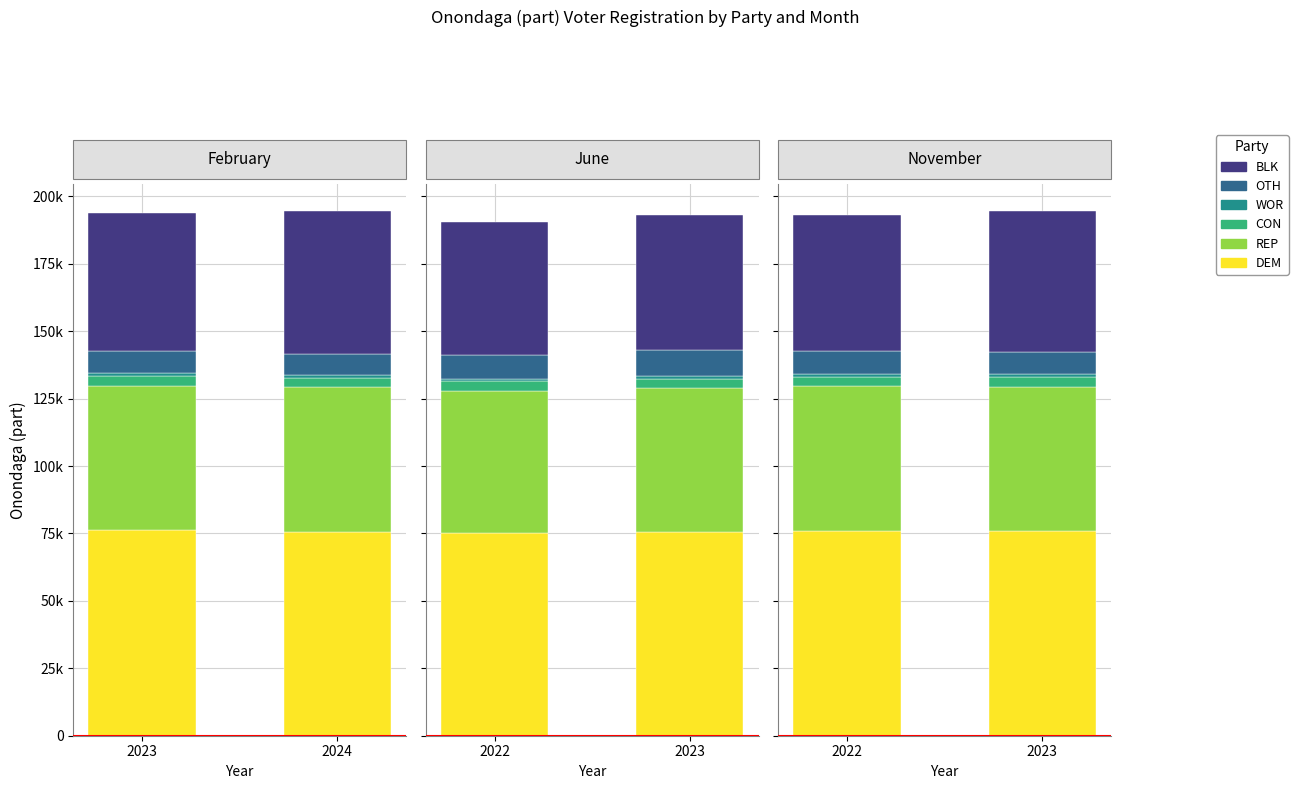

What is the label of the 2nd bar from the left?

February 2024